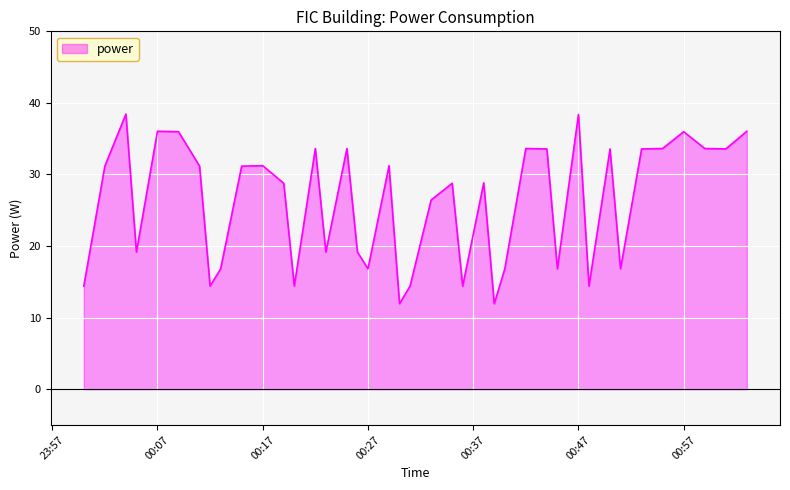

Does the chart display data point markers on the line(s)?

No